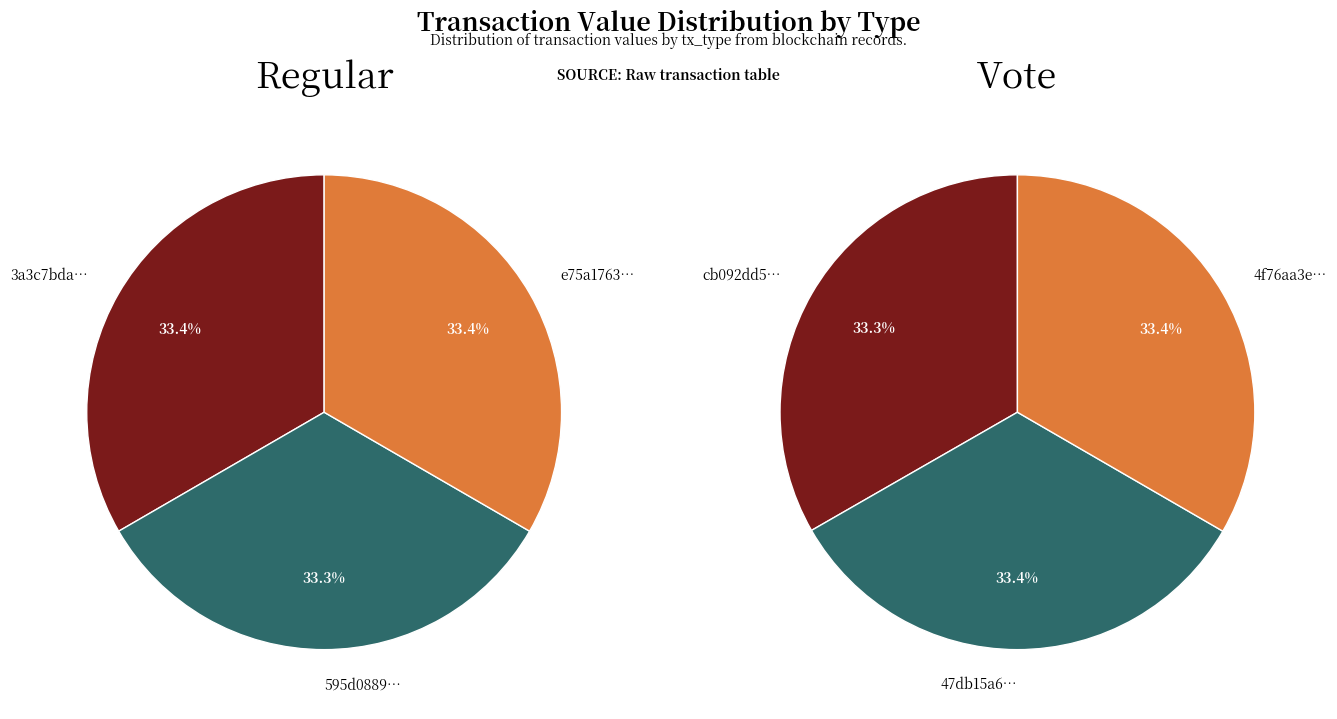

Is it true that 2 is 33% of the pie?

True